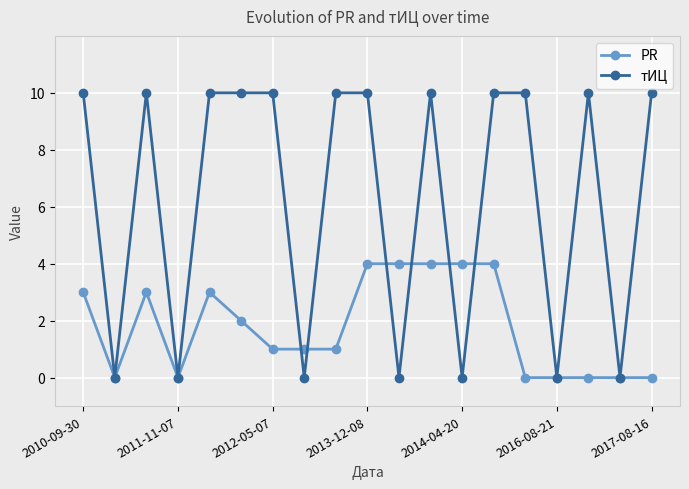

How many distinct data groups are displayed?

2